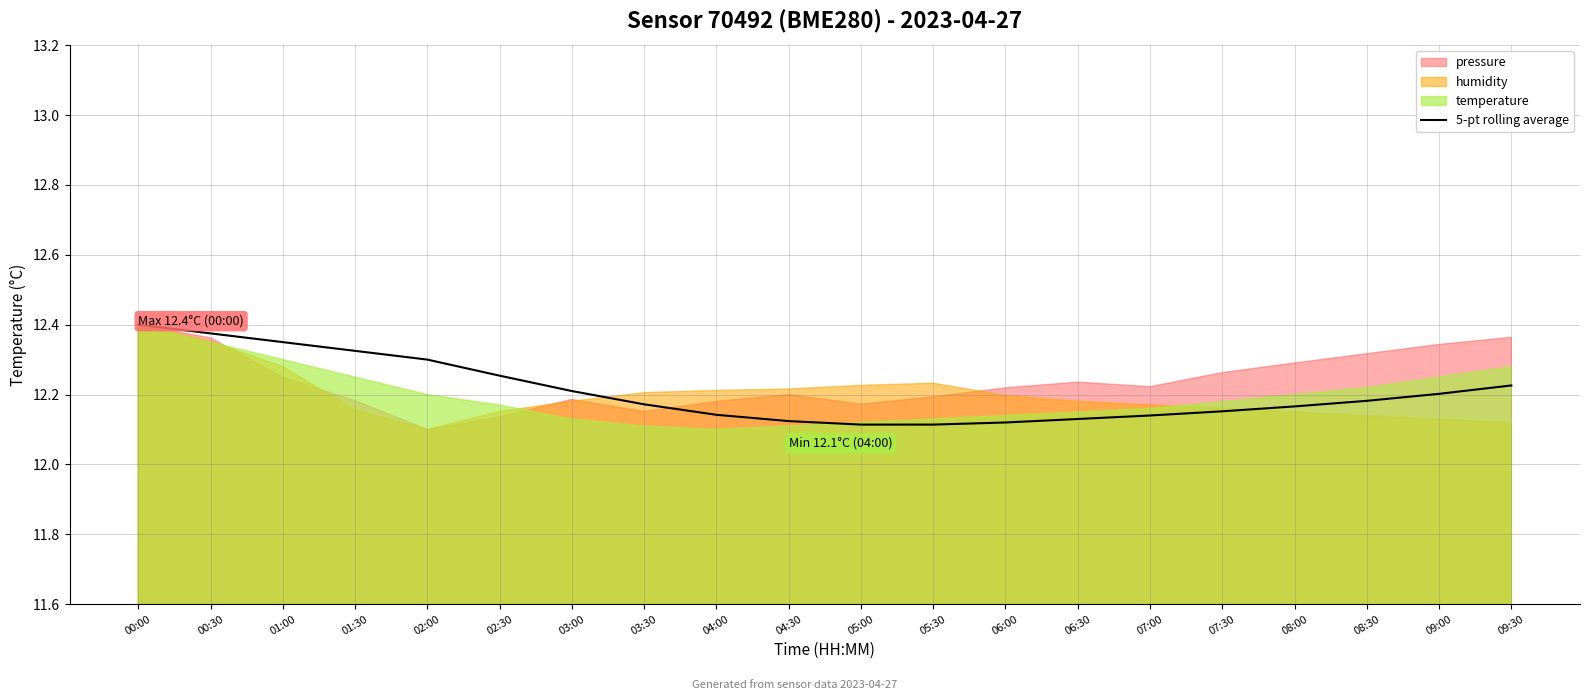

True or false: the data shows 12.4 at 00:30.

True